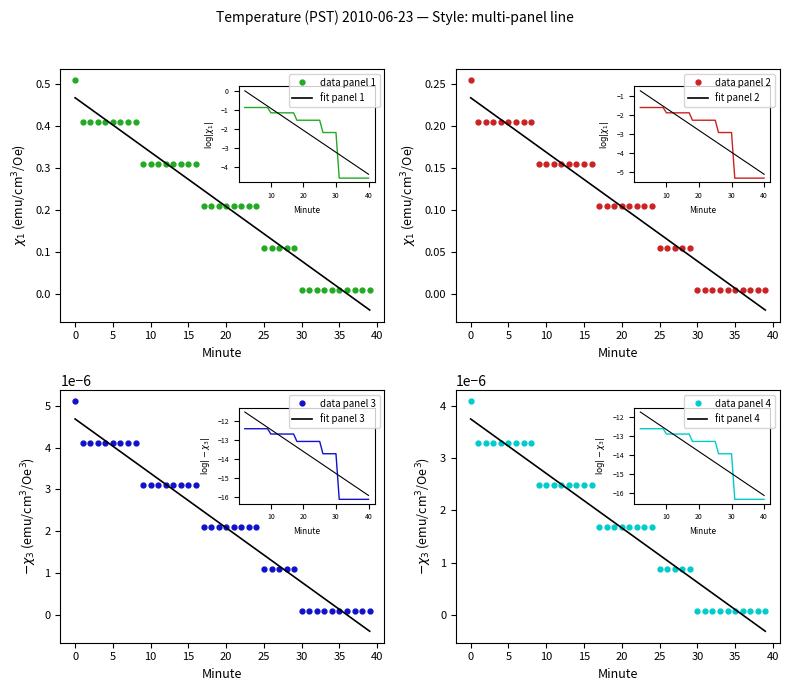

How many data points does each series have?

40